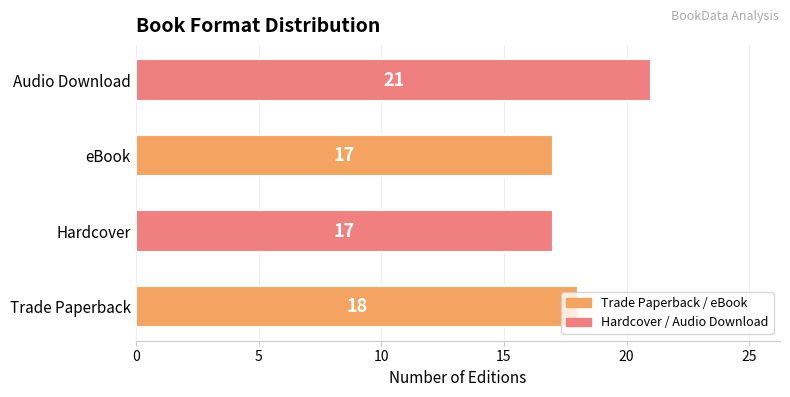

What is the difference between the maximum and minimum values?

4